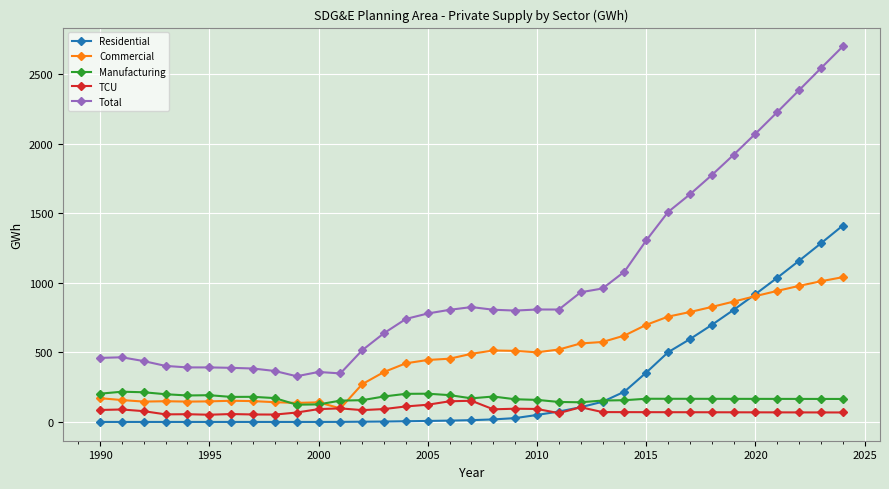

What is the value of the Commercial point at the 19th from the left?

513.7